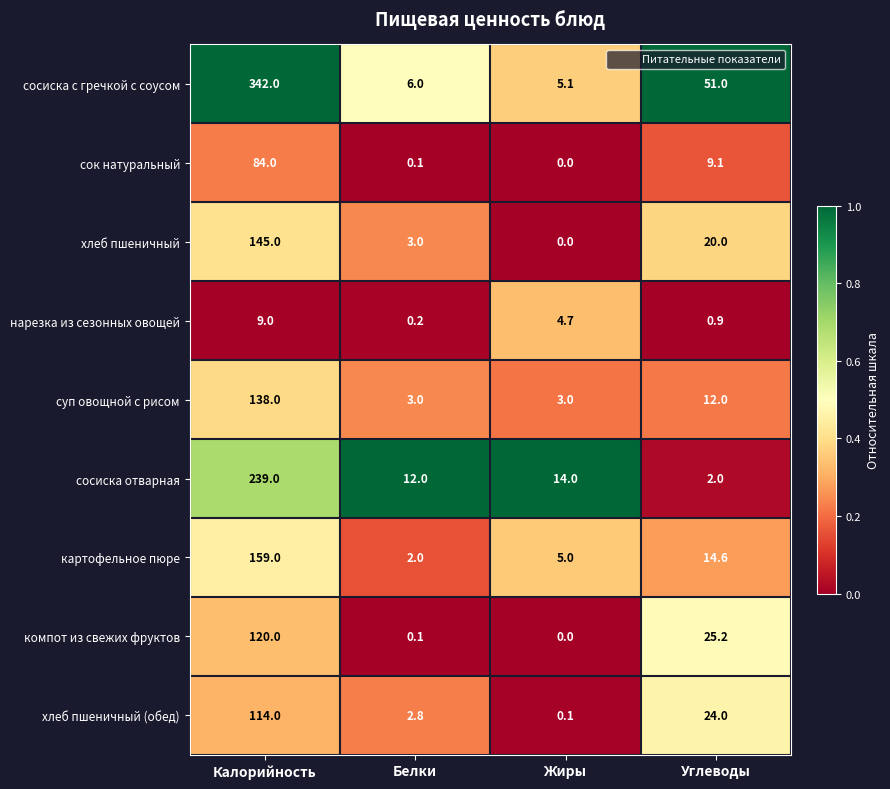

Between Белки and Углеводы, which series saw the biggest shift?

сосиска с гречкой с соусом